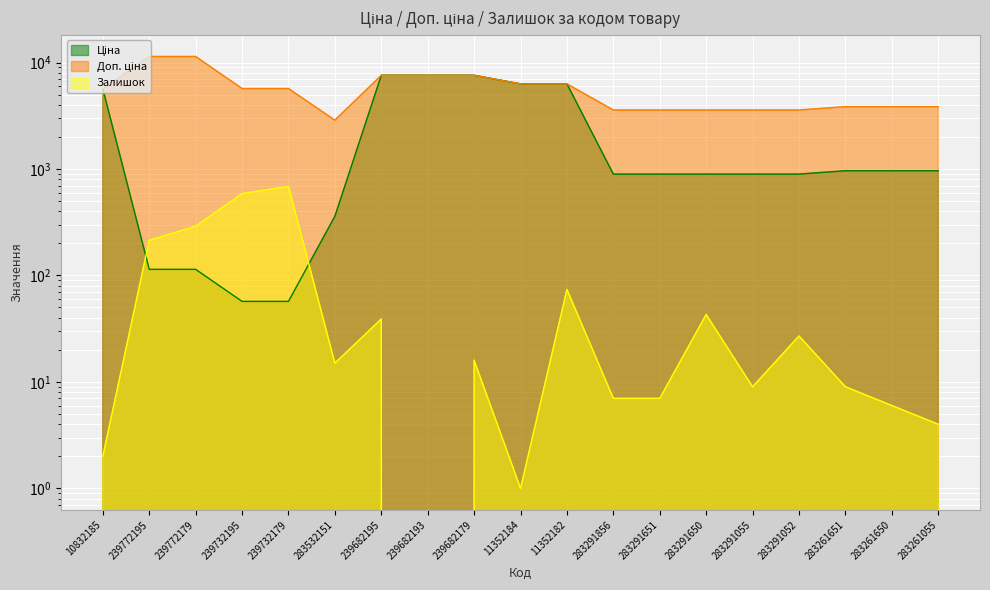

How many interior local peaks does the Залишок series have?

6